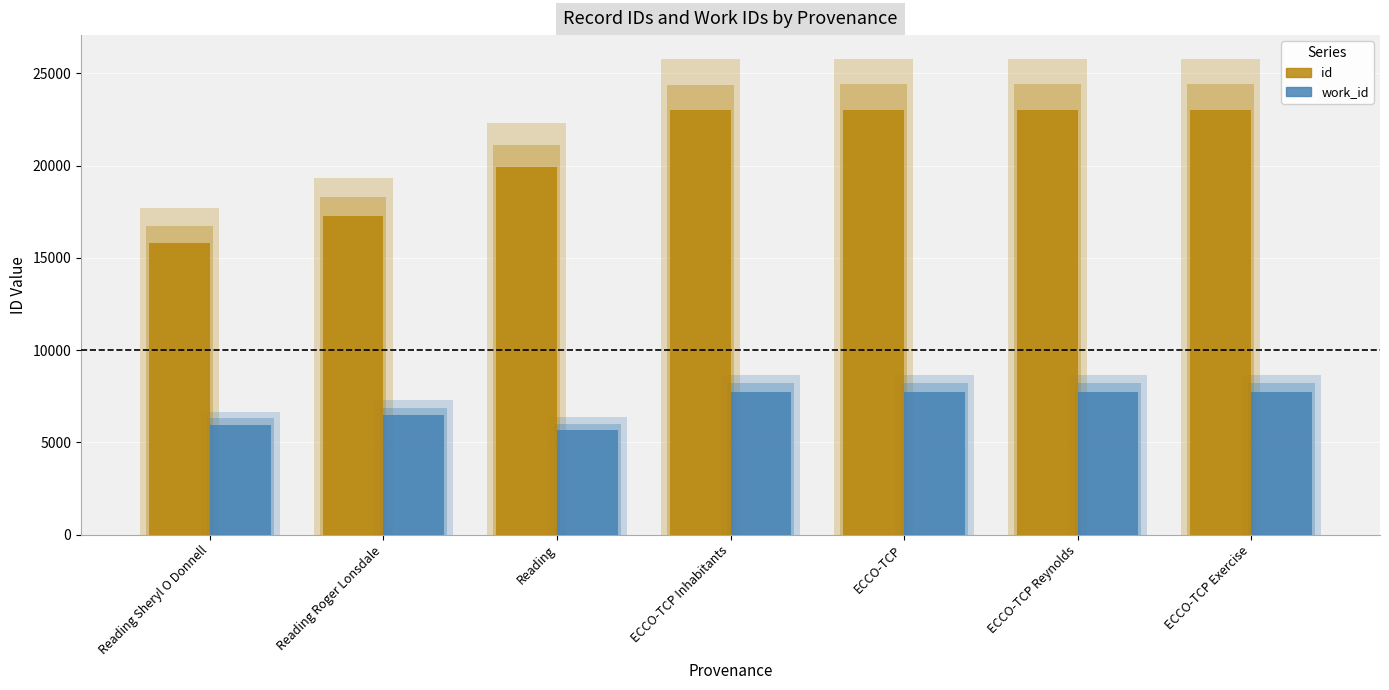

List the series in order of their peak value, lowest first.

work_id, id